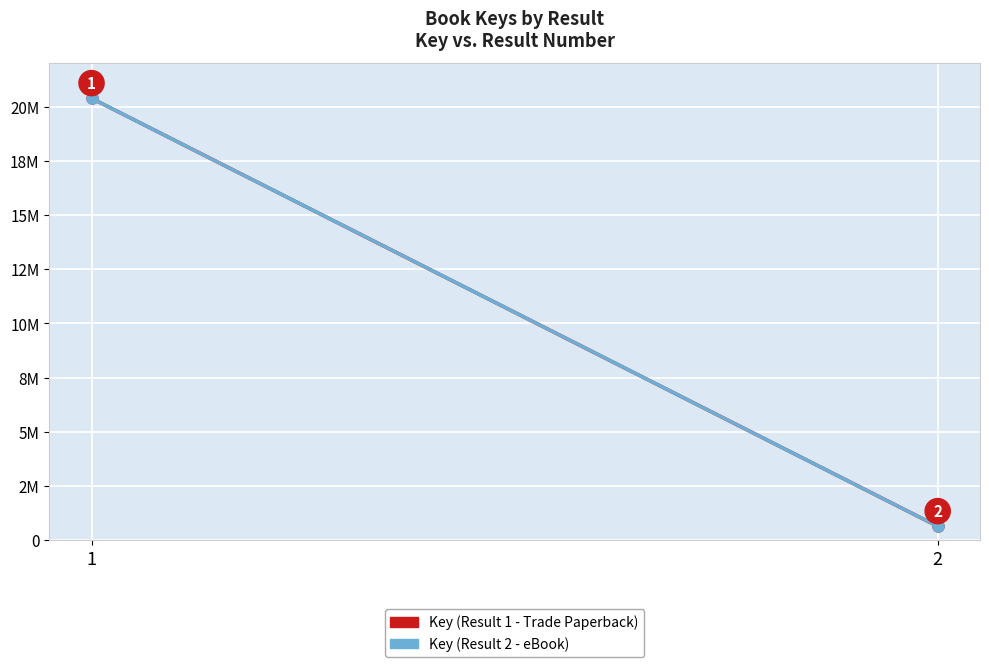

Where is Key (Result 1 - Trade Paperback) nearest to the value 10514646?

1